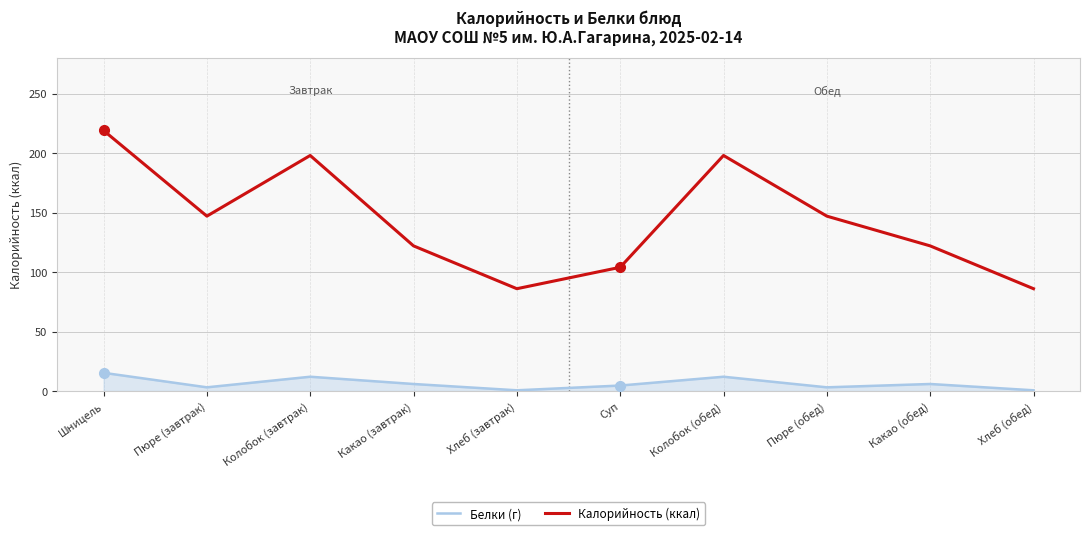

What is the minimum value shown in the chart?

0.6